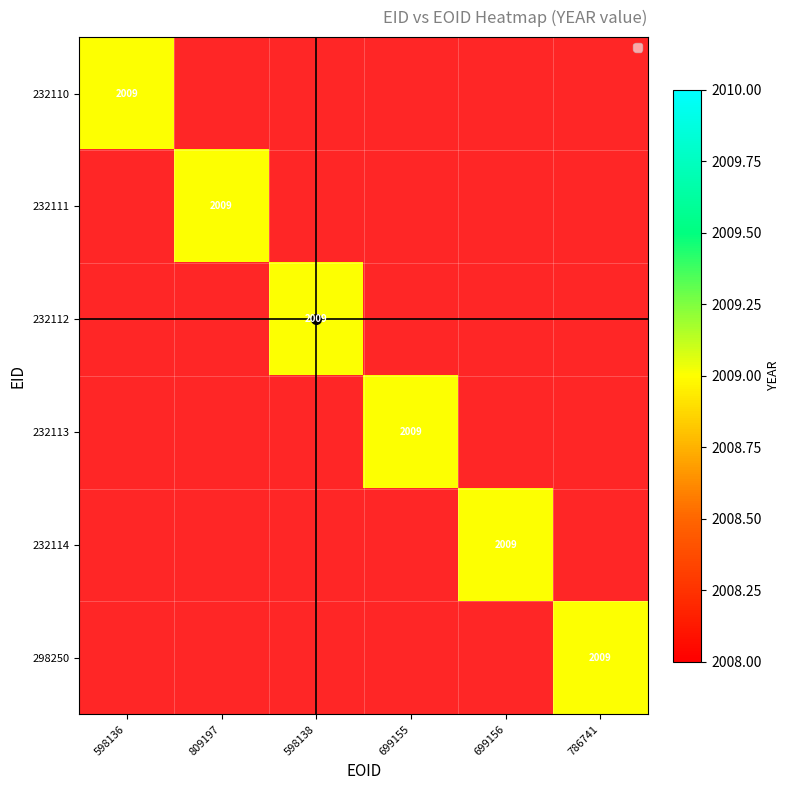

The 232112 series shows 903 at 232110. True or false?

False